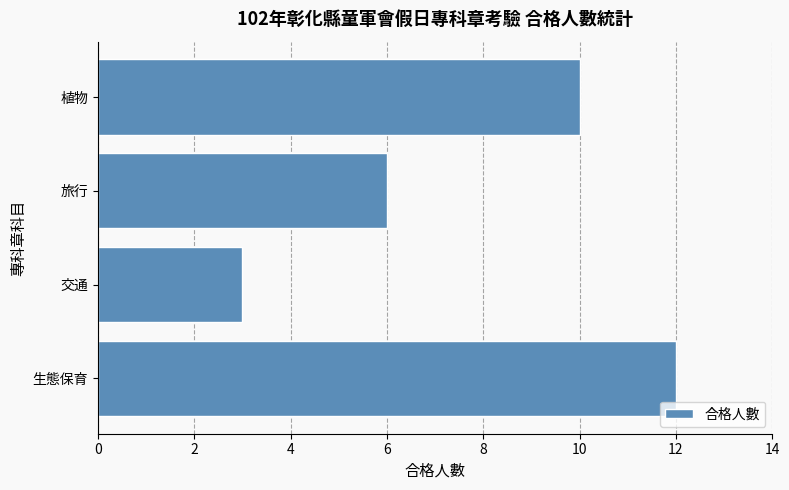

How many data points does each series have?

4